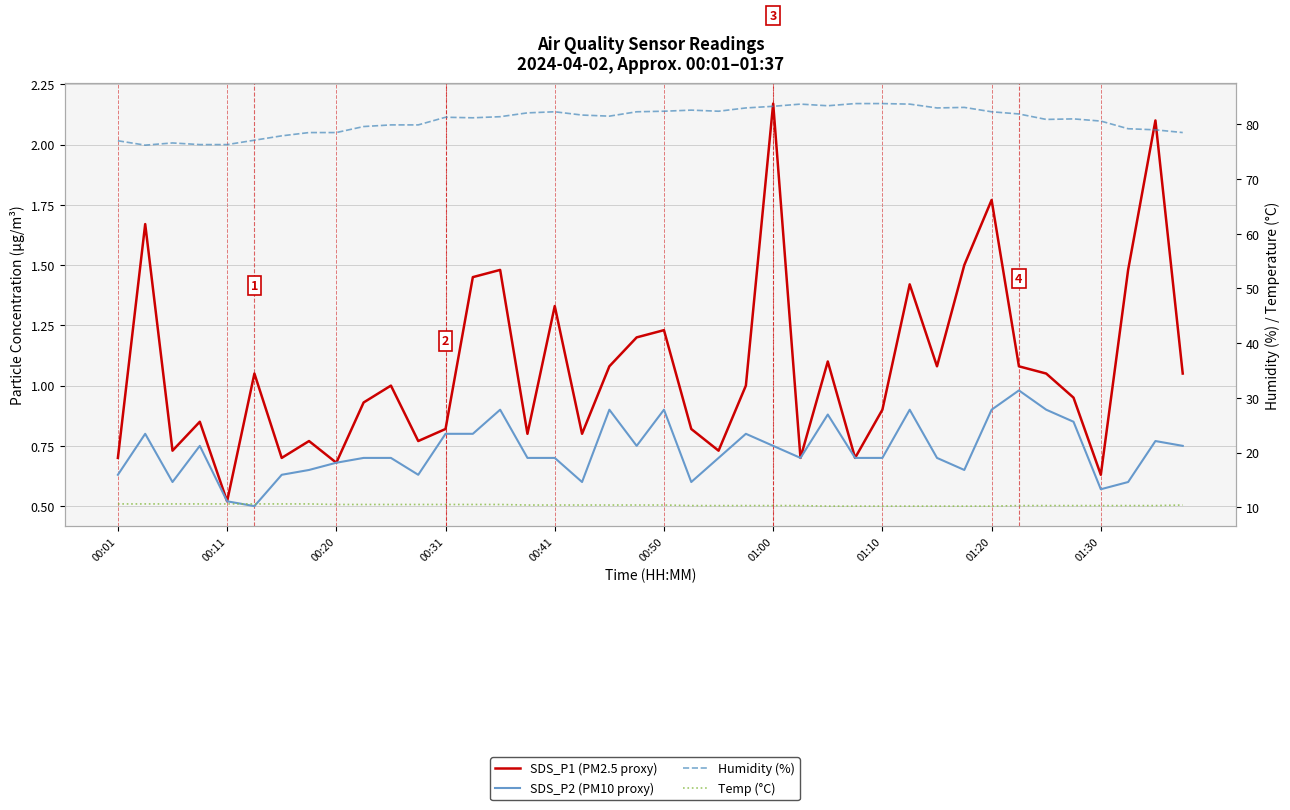

What is the minimum value for Temp (°C)?

10.2